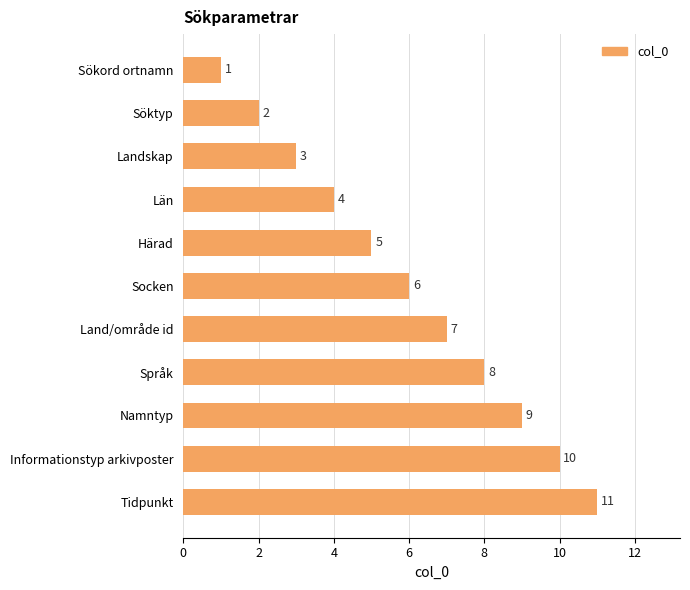

Rank the categories by value from lowest to highest.

Sökord ortnamn, Söktyp, Landskap, Län, Härad, Socken, Land/område id, Språk, Namntyp, Informationstyp arkivposter, Tidpunkt